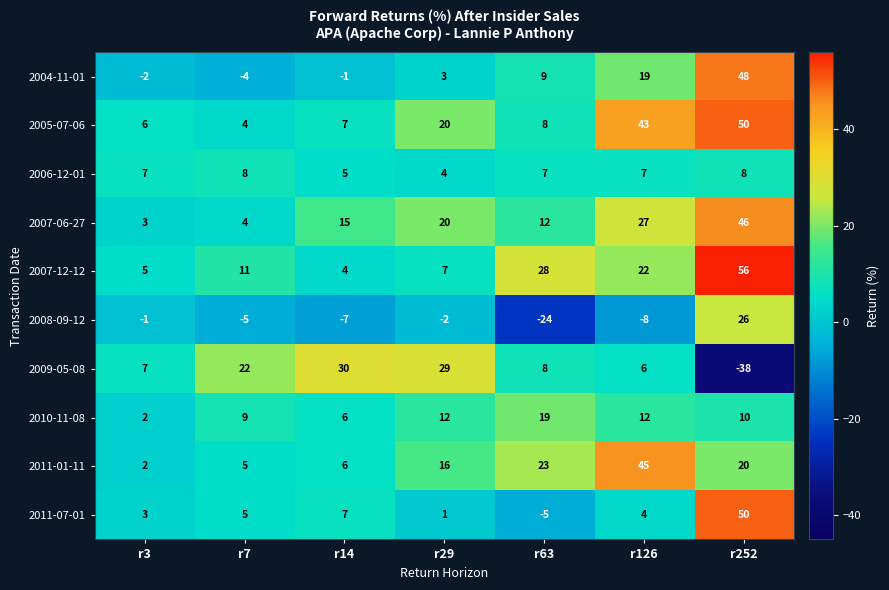

What is the difference between the maximum and minimum values in the 2004-11-01 series?

52